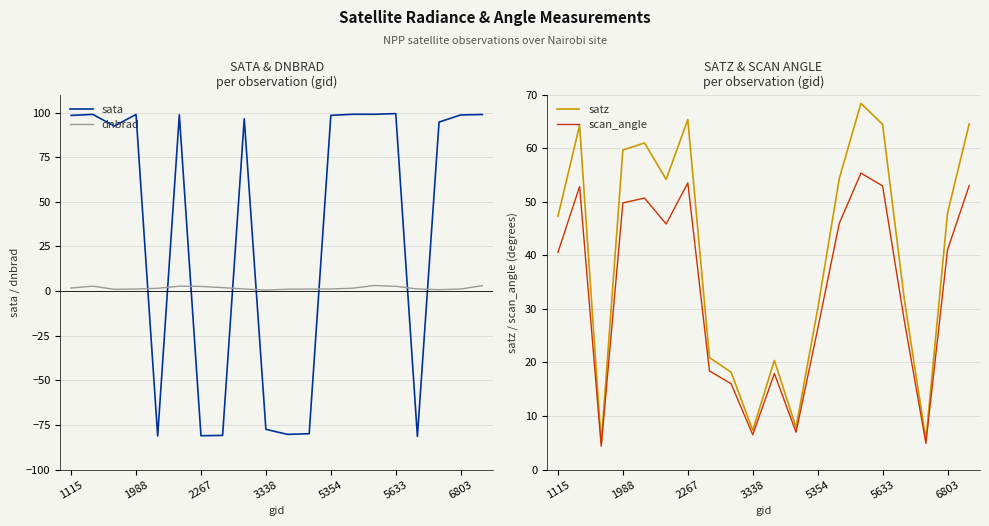

What is the minimum value for sata?

-81.4